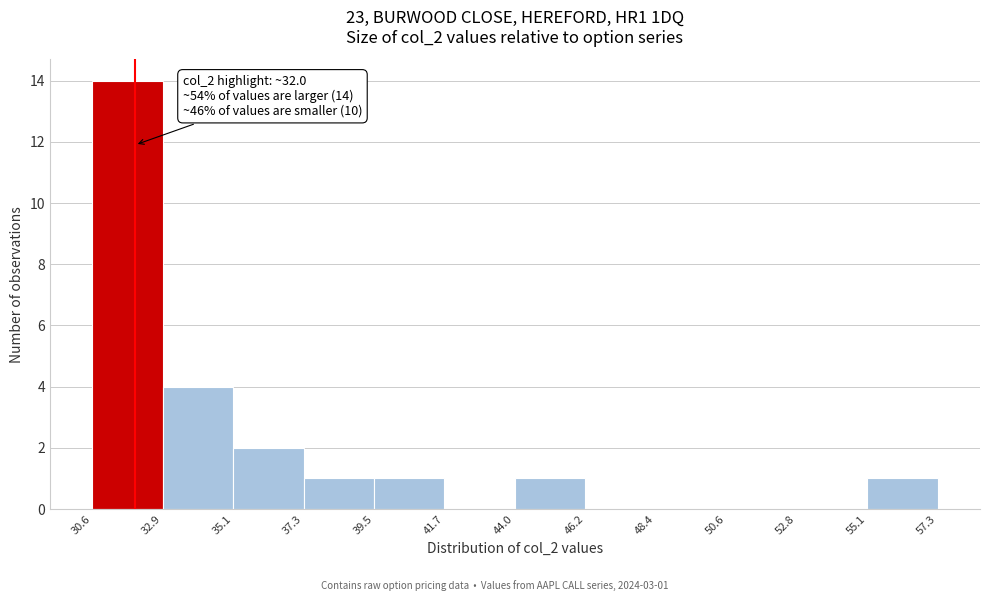

Over which range of the x-axis is the bar tallest?

30.6 to 32.9